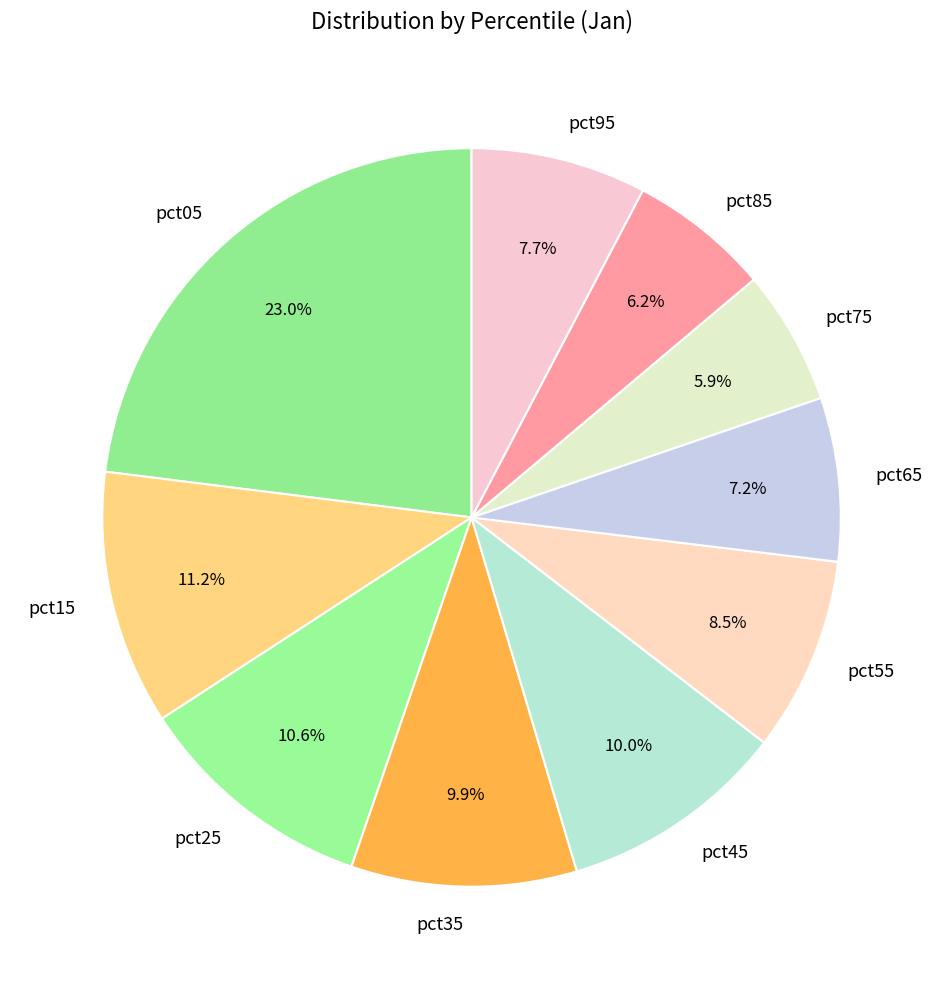

Rank the categories by value from highest to lowest.

pct05, pct15, pct25, pct45, pct35, pct55, pct95, pct65, pct85, pct75